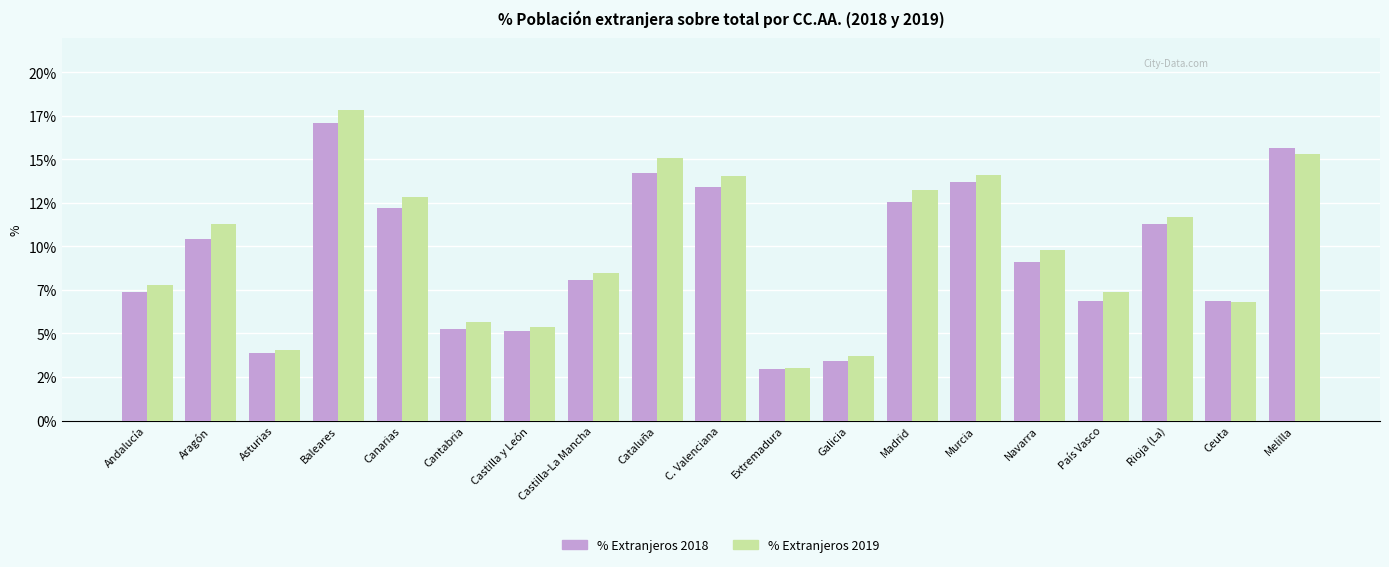

What are all the series names shown in the legend?

% Extranjeros 2018, % Extranjeros 2019